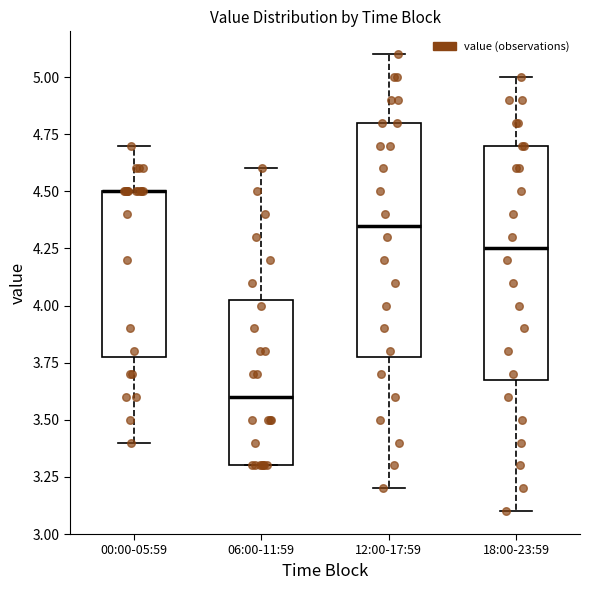

Where does the median line of the box for 06:00-11:59 sit on the y-axis? The values are not printed on the chart, so give them approximately, as read against the axis.

3.60